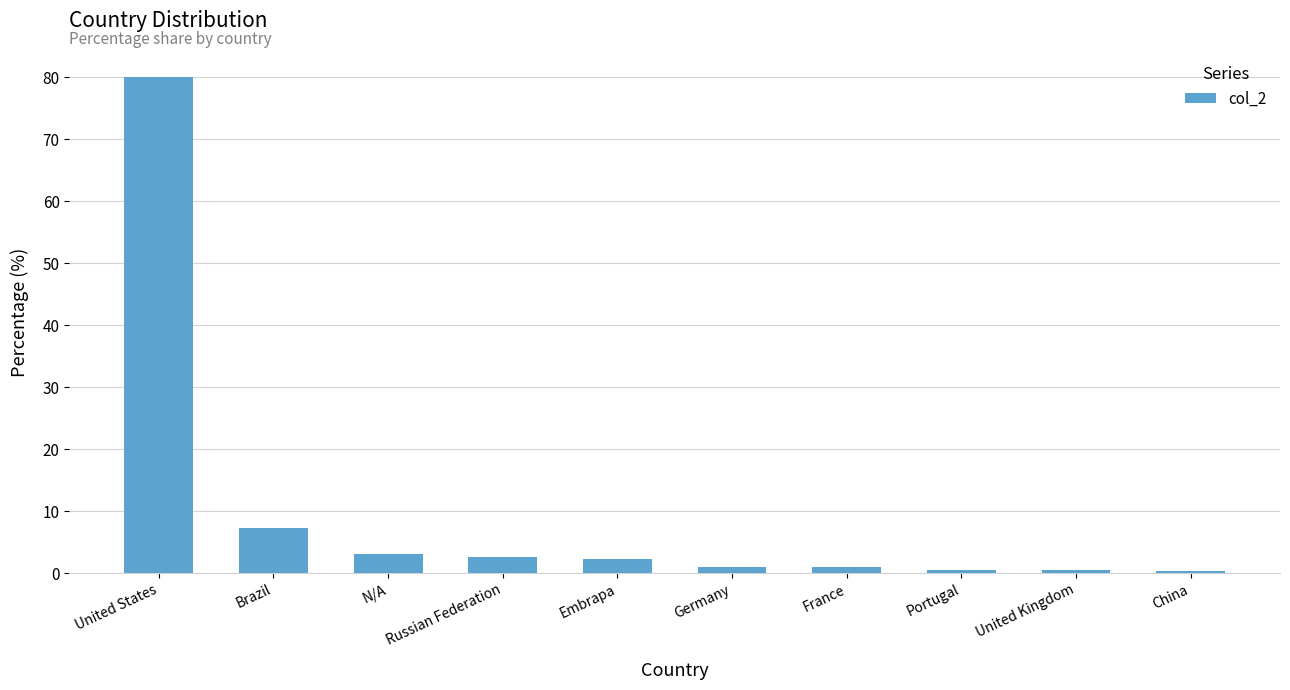

Is it true that the value at United States is 80.1?

True